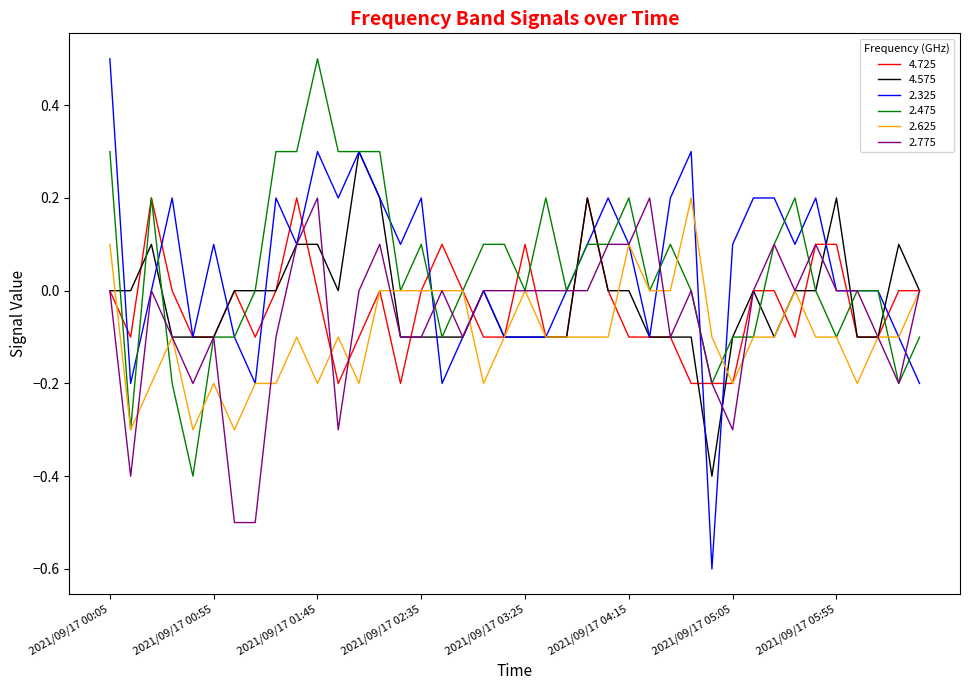

After their last crossing, which series has the higher values: 2.325 or 2.775?

2.775